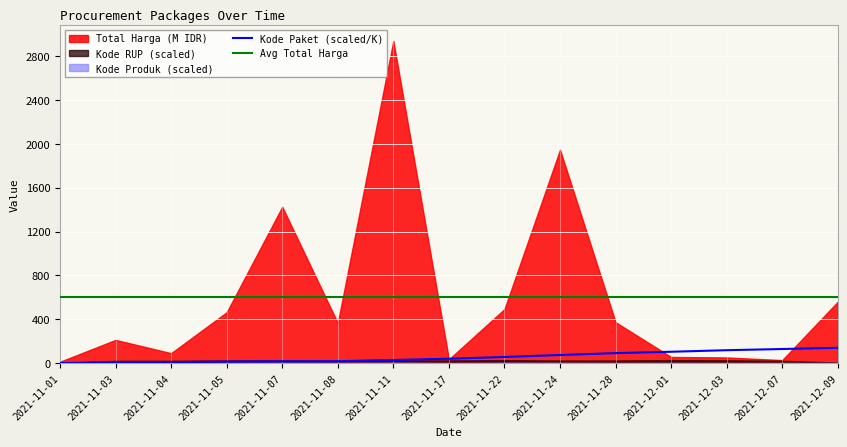

What is the maximum value for Avg Total Harga?

603.5